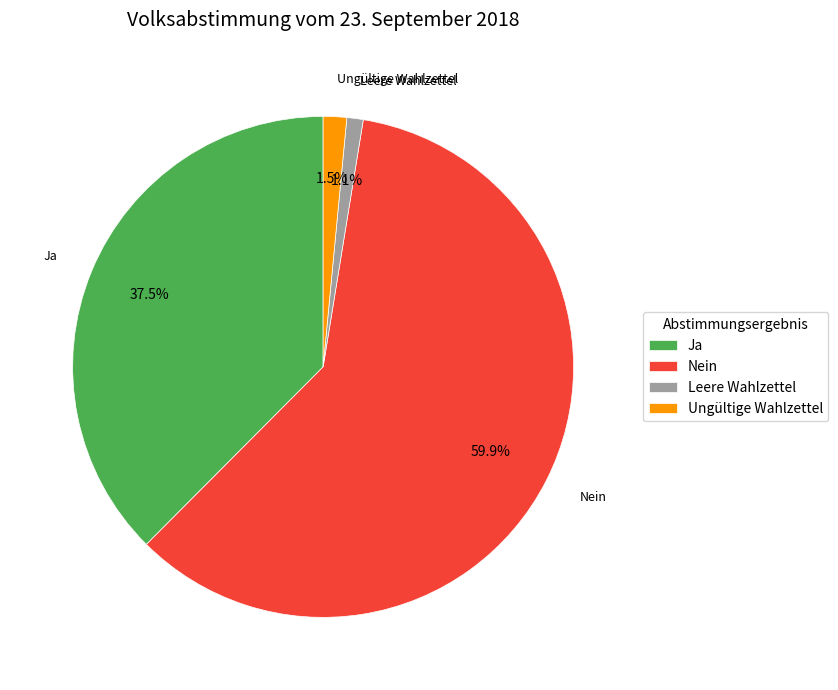

What is the largest slice in the pie chart?

Nein